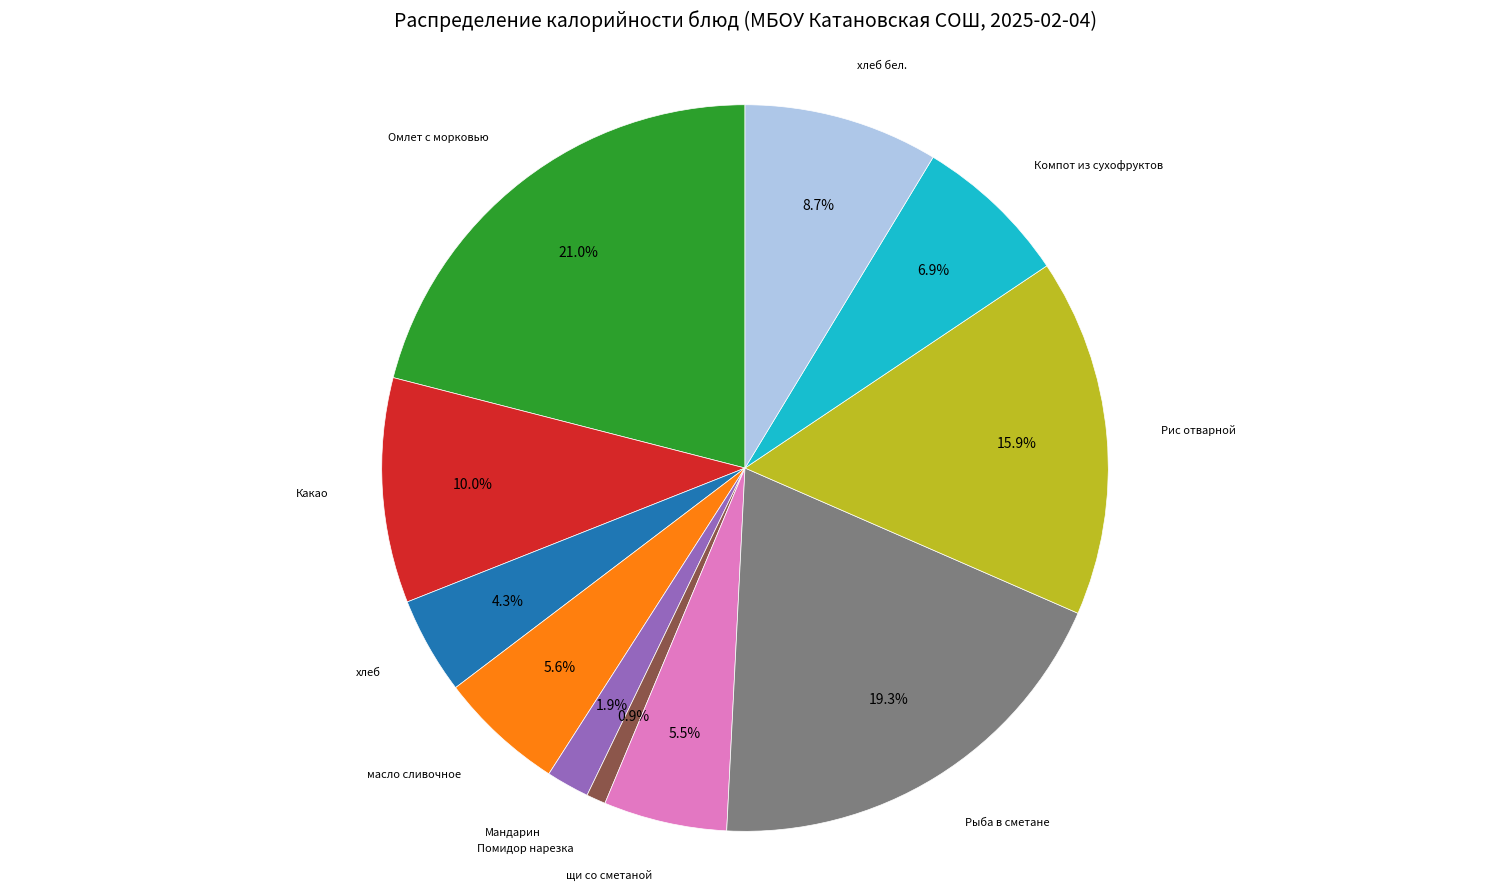

Does any single category account for the majority?

No